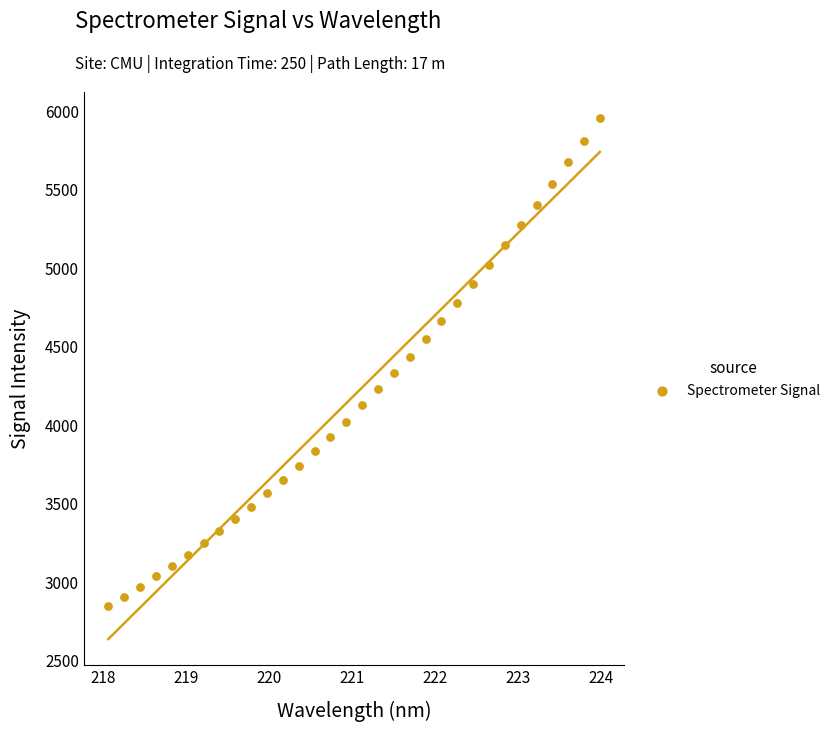

What is the range of X values (max minus min)?

5.9